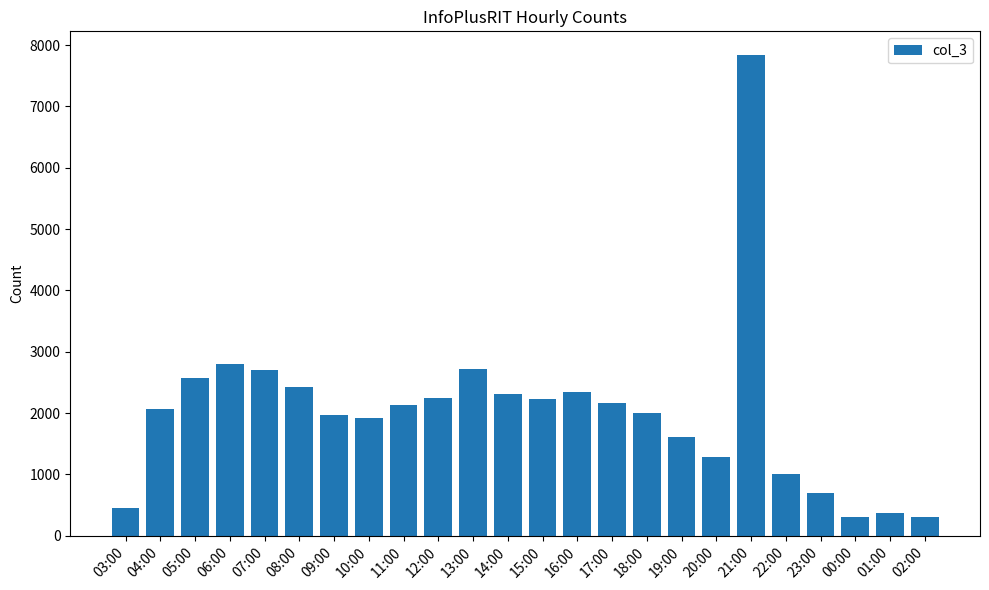

What is the difference between the values at 14:00 and 13:00?

405